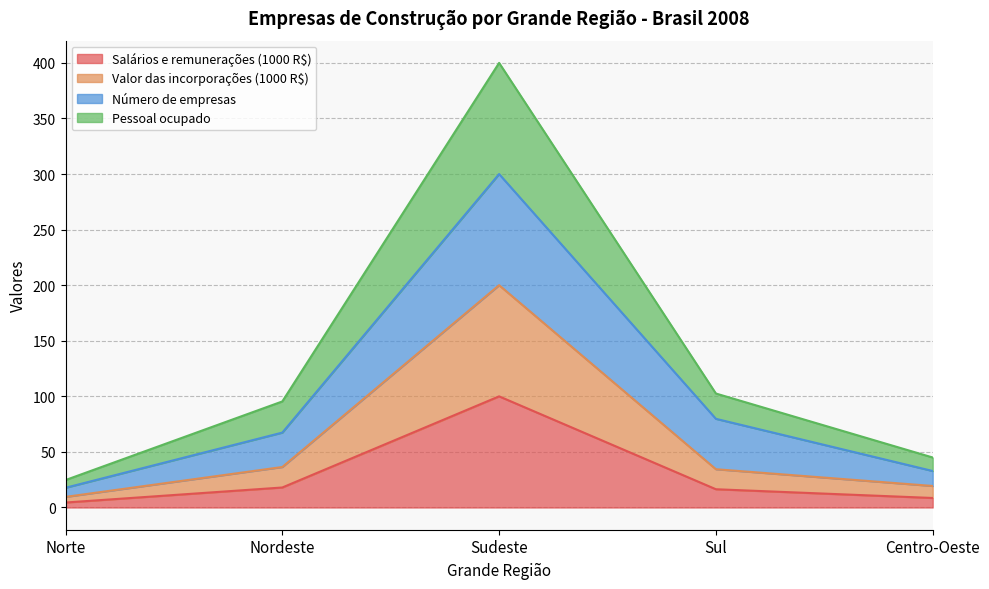

What is the value of the Pessoal ocupado point at the 5th from the left?

45.0